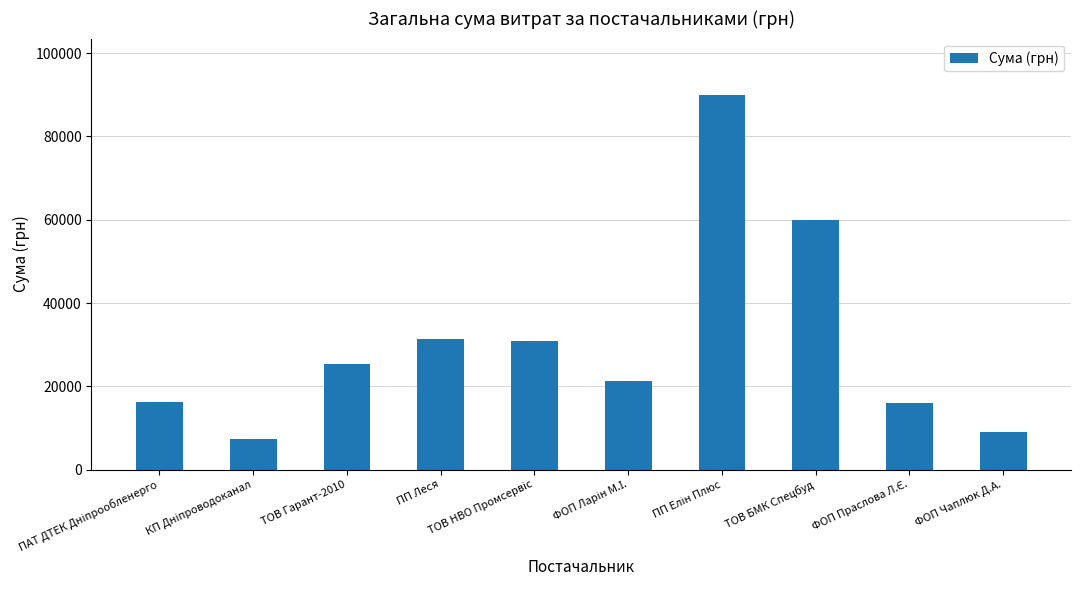

How many bars are there in total?

10